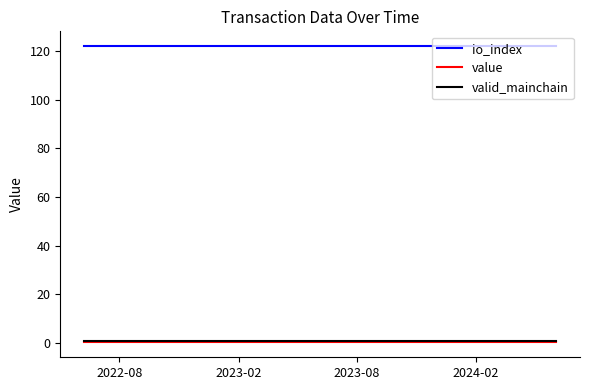

True or false: valid_mainchain and value cross at least once.

False